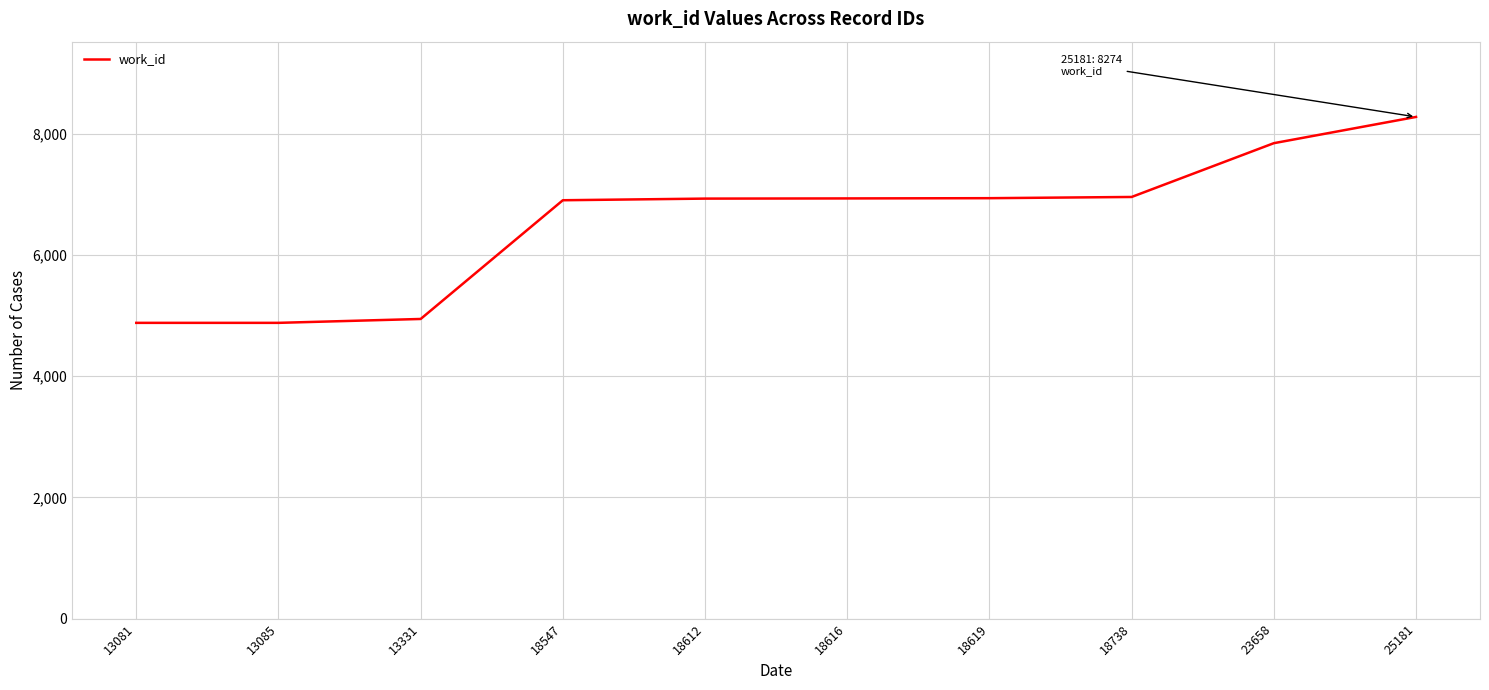

What value does the data have at 18619?

6934